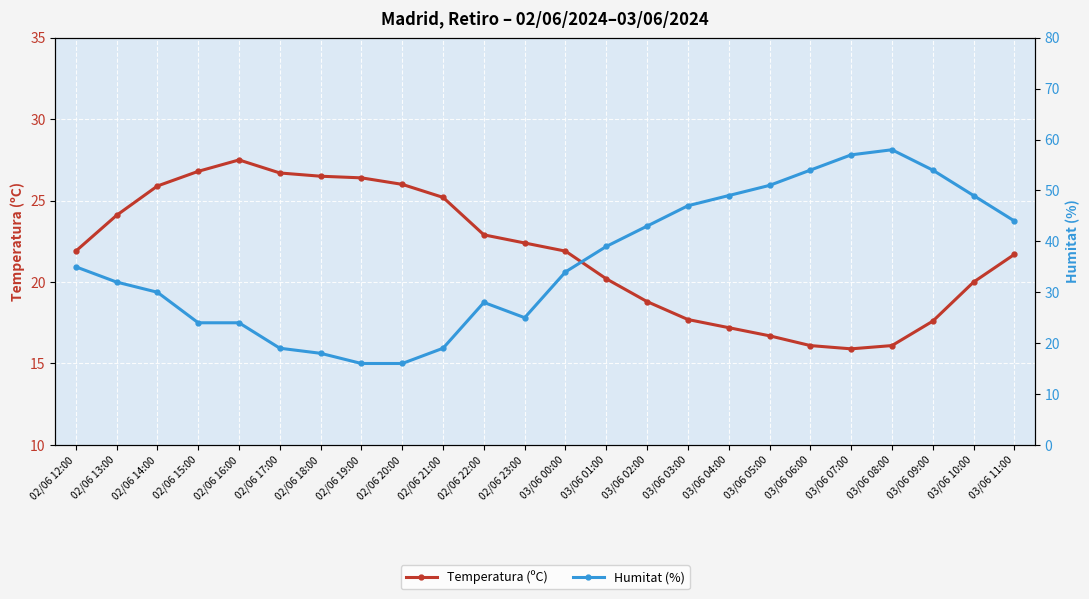

What position from the left is 02/06 18:00?

7